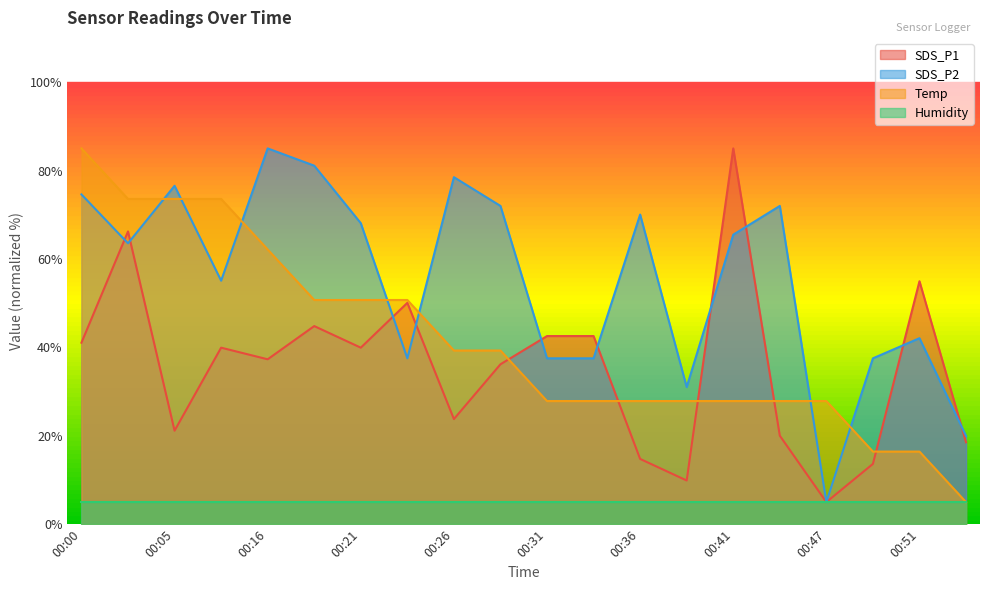

At 00:21, list the series in order from largest to smallest.

SDS_P2, Temp, SDS_P1, Humidity